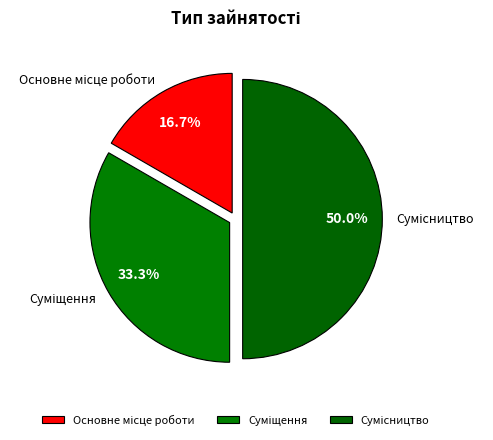

What percentage is NOT represented by Основне місце роботи?

83.3%